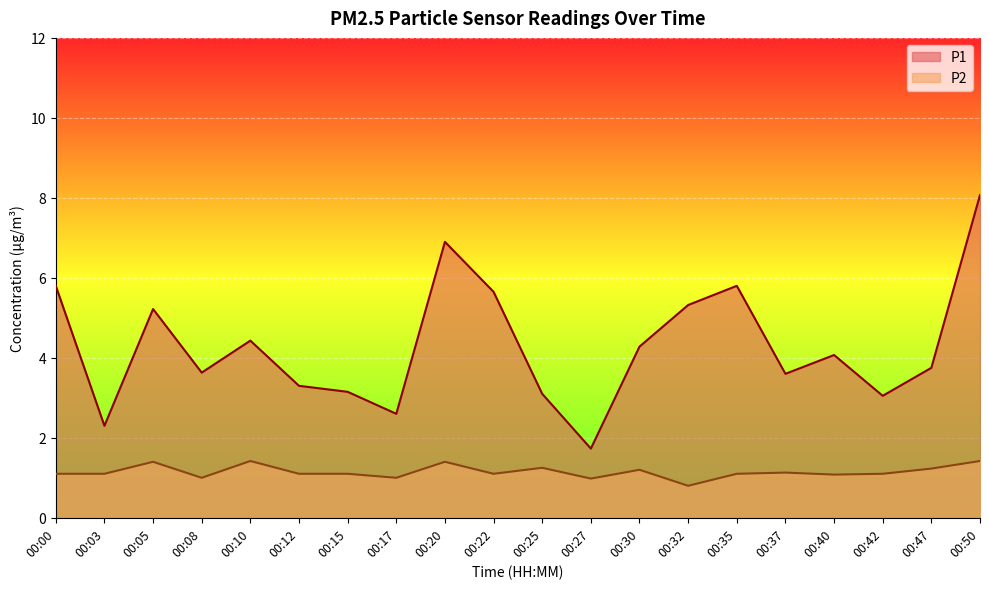

Where is the first local maximum for P2?

00:05